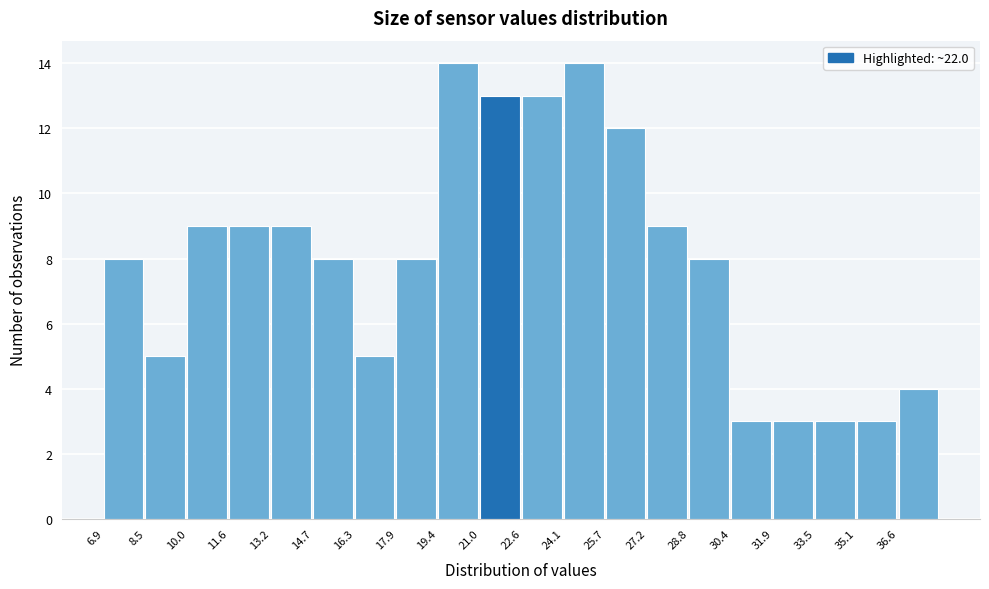

Reading left to right, transcribe this chart: for each bar, give the range it covers on the x-axis and its height. Neither the bar edges nor the heights are printed on the chart, so give them approximately, as read against the axes.

7.0 to 8.4: 8
8.4 to 10.0: 5
10.0 to 11.6: 9
11.6 to 13.2: 9
13.2 to 14.8: 9
14.8 to 16.2: 8
16.2 to 17.8: 5
17.8 to 19.4: 8
19.4 to 21.0: 14
21.0 to 22.6: 13
22.6 to 24.2: 13
24.2 to 25.6: 14
25.6 to 27.2: 12
27.2 to 28.8: 9
28.8 to 30.4: 8
30.4 to 32.0: 3
32.0 to 33.6: 3
33.6 to 35.0: 3
35.0 to 36.6: 3
36.6 to 38.2: 4